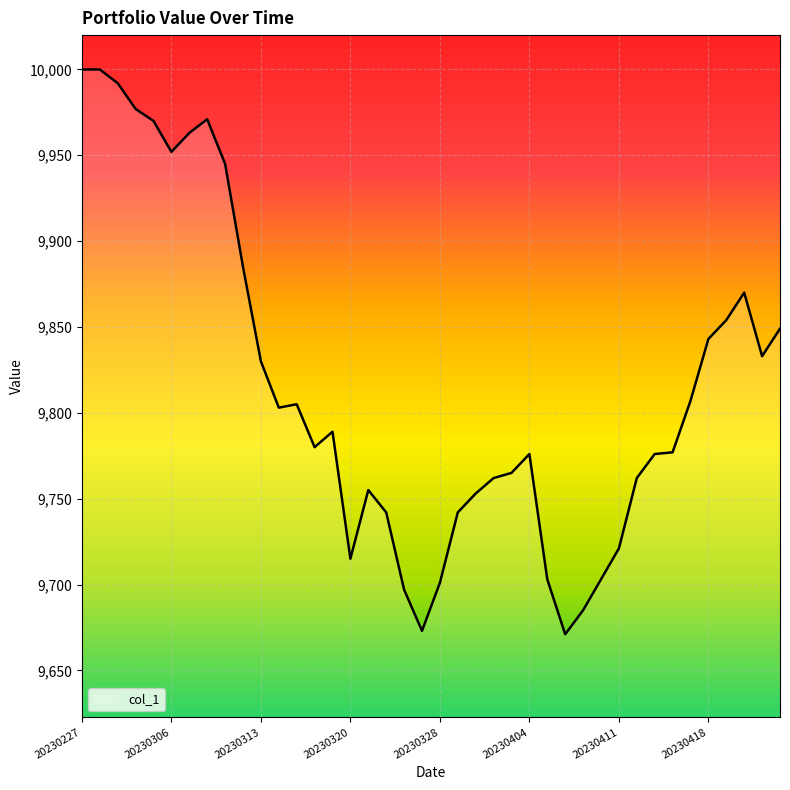

What is the greatest value displayed?

10000